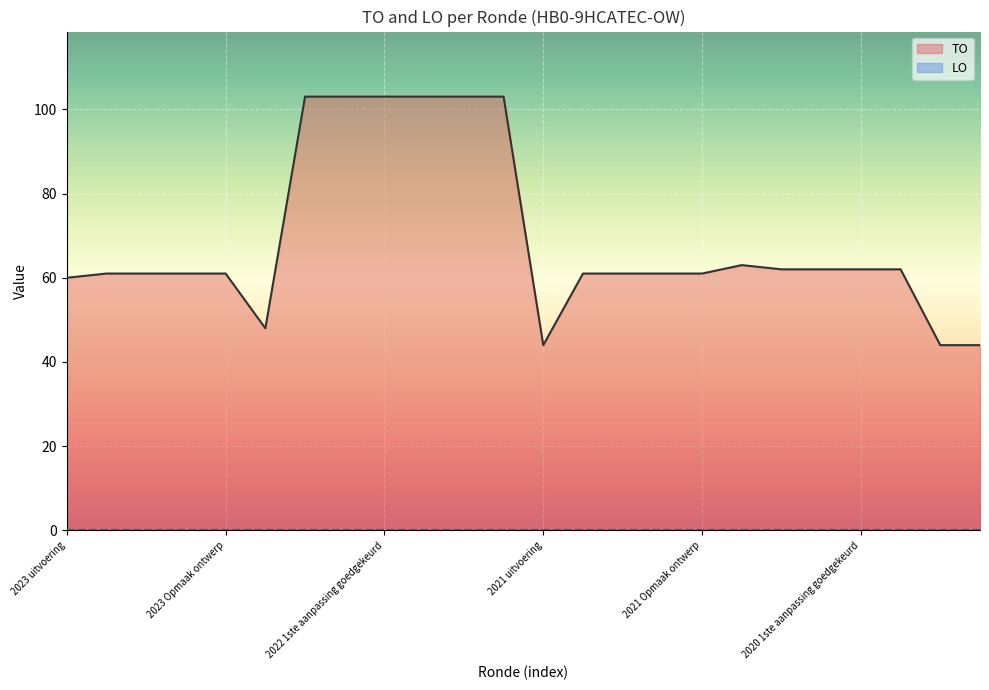

What is the label of the 24th point from the right?

2023 uitvoering